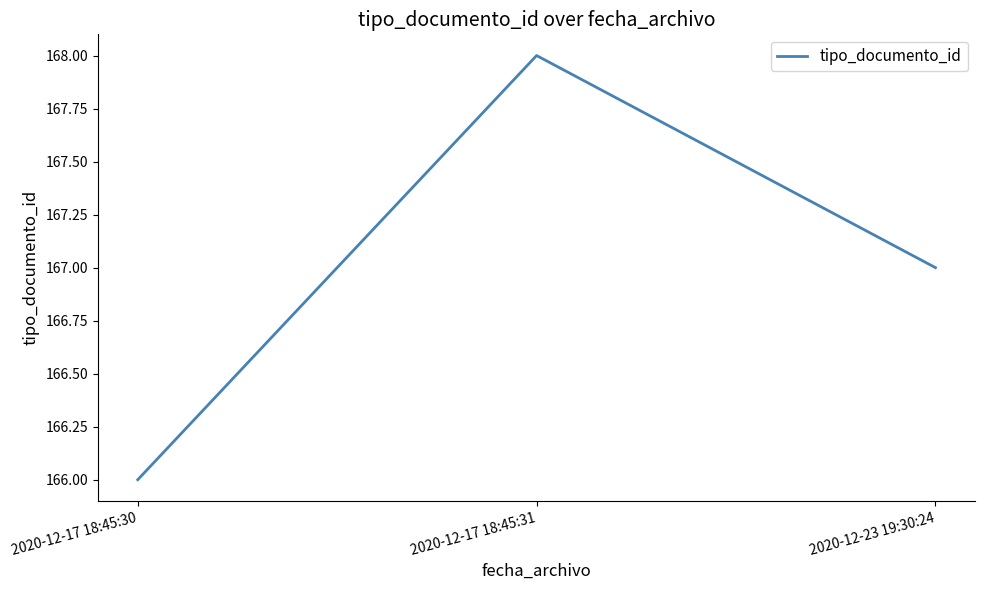

List the labels in order of value, largest first.

2020-12-17 18:45:31, 2020-12-23 19:30:24, 2020-12-17 18:45:30